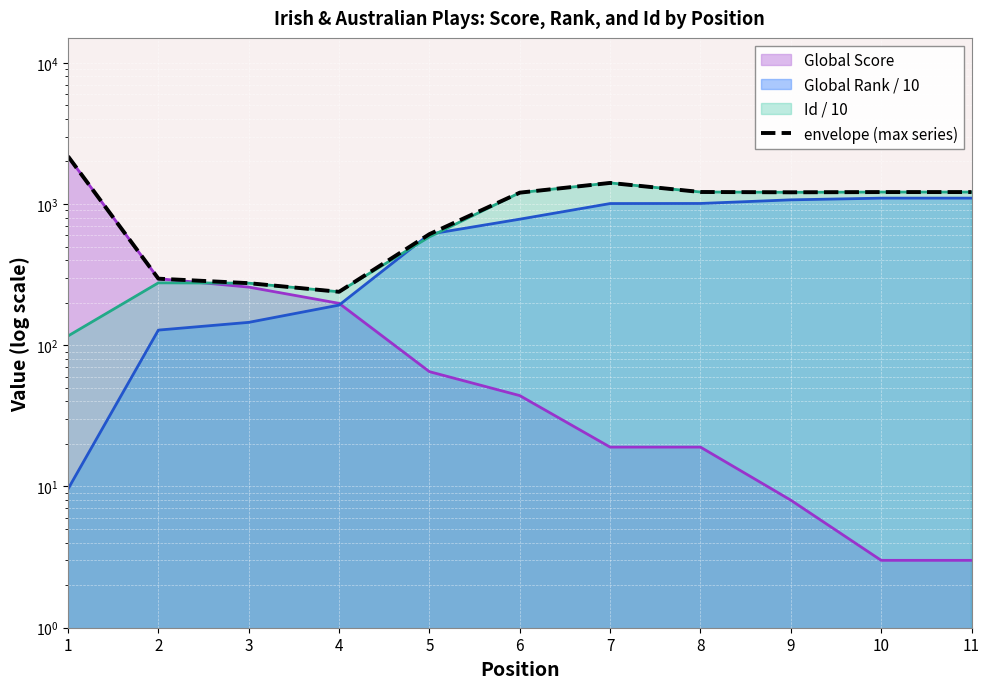

Which has a higher value, 2 or 7?

7